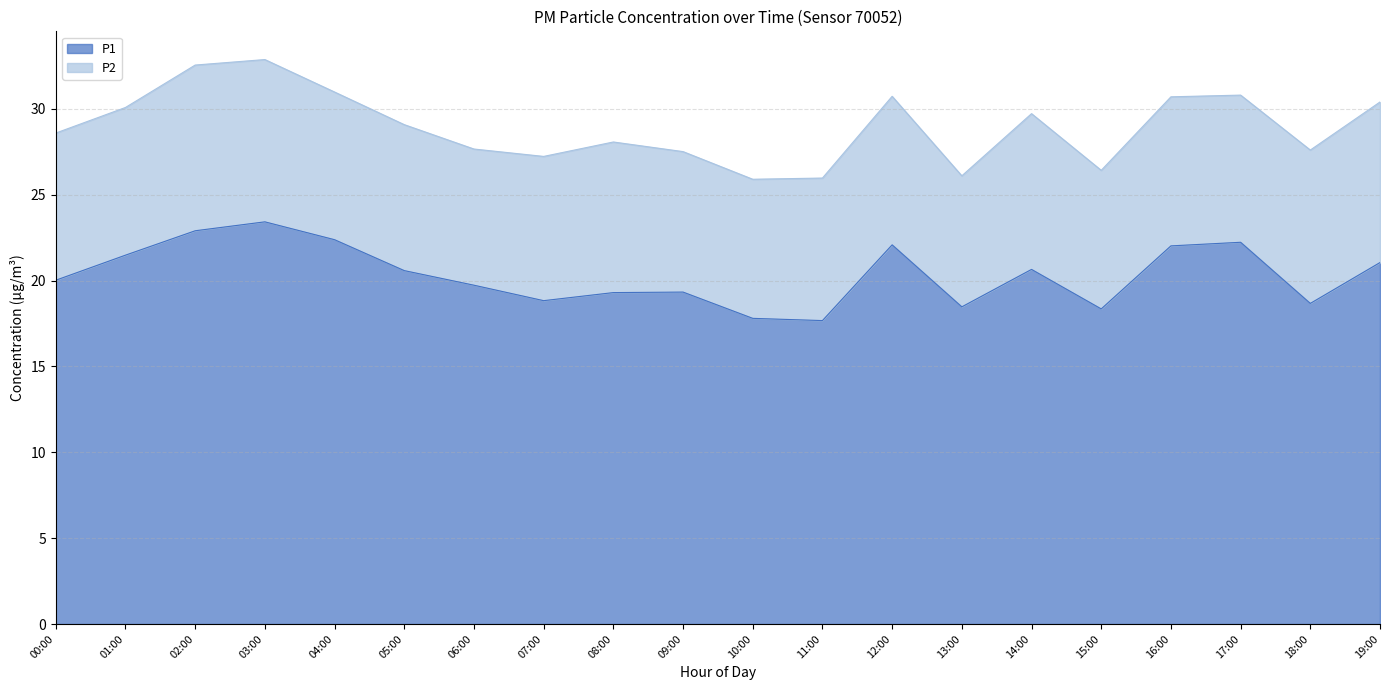

The value of P1 at 19:00 is 21.1. True or false?

True